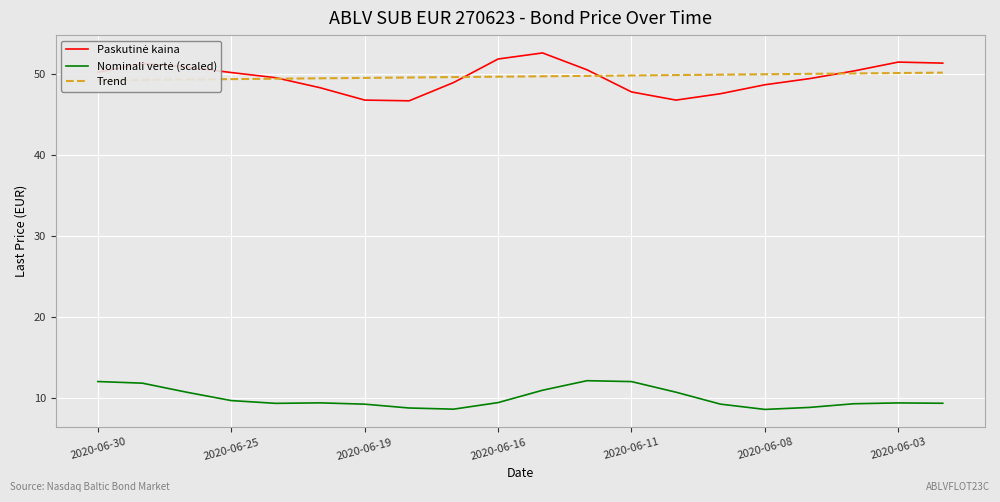

What is the sum of the Trend values at 13 and 2020-06-30?

99.1